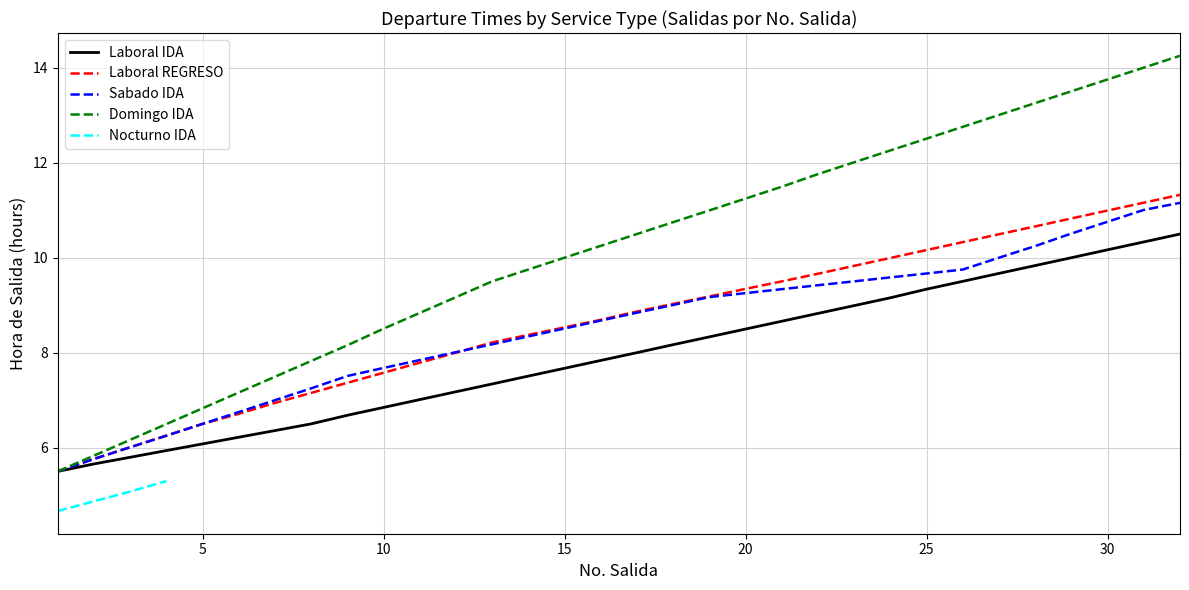

What is the difference between the highest and lowest values at 19?

2.7